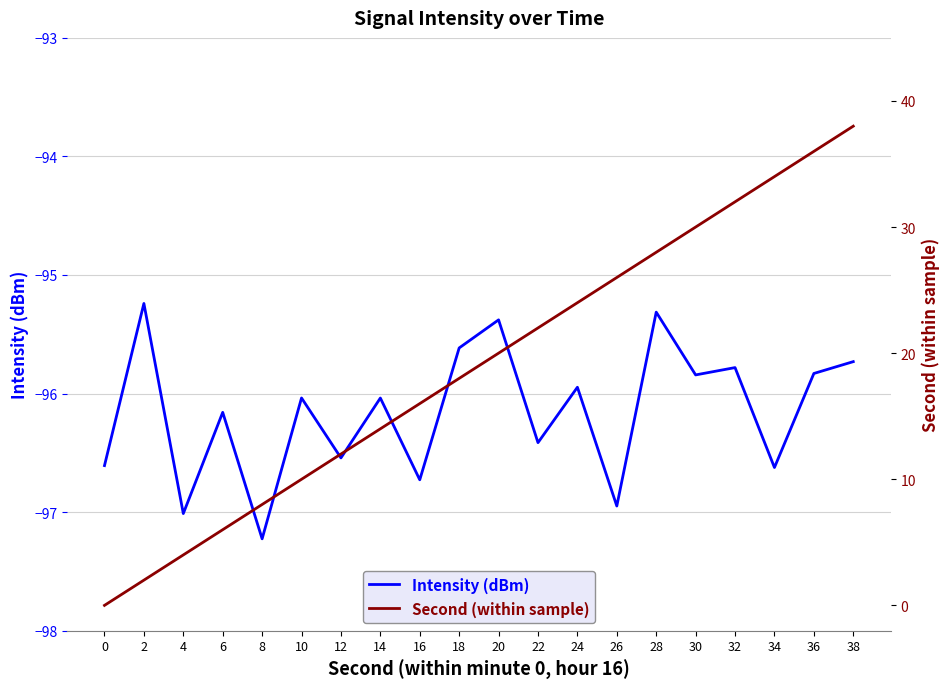

Between 30 and 2, which is larger?

2